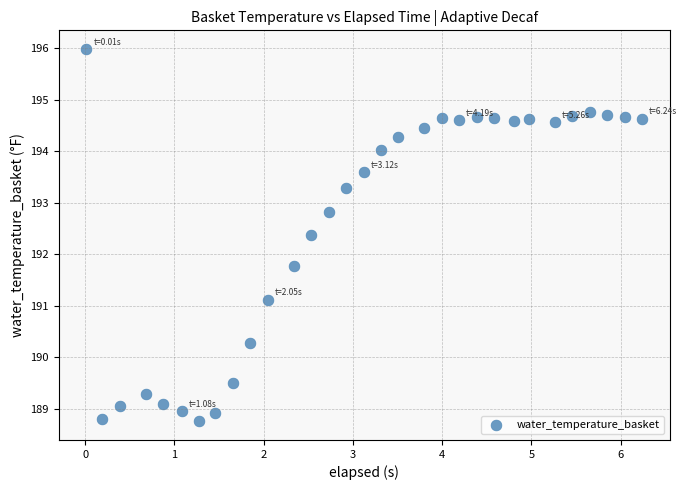

What is the range of Y values (max minus min)?

7.2